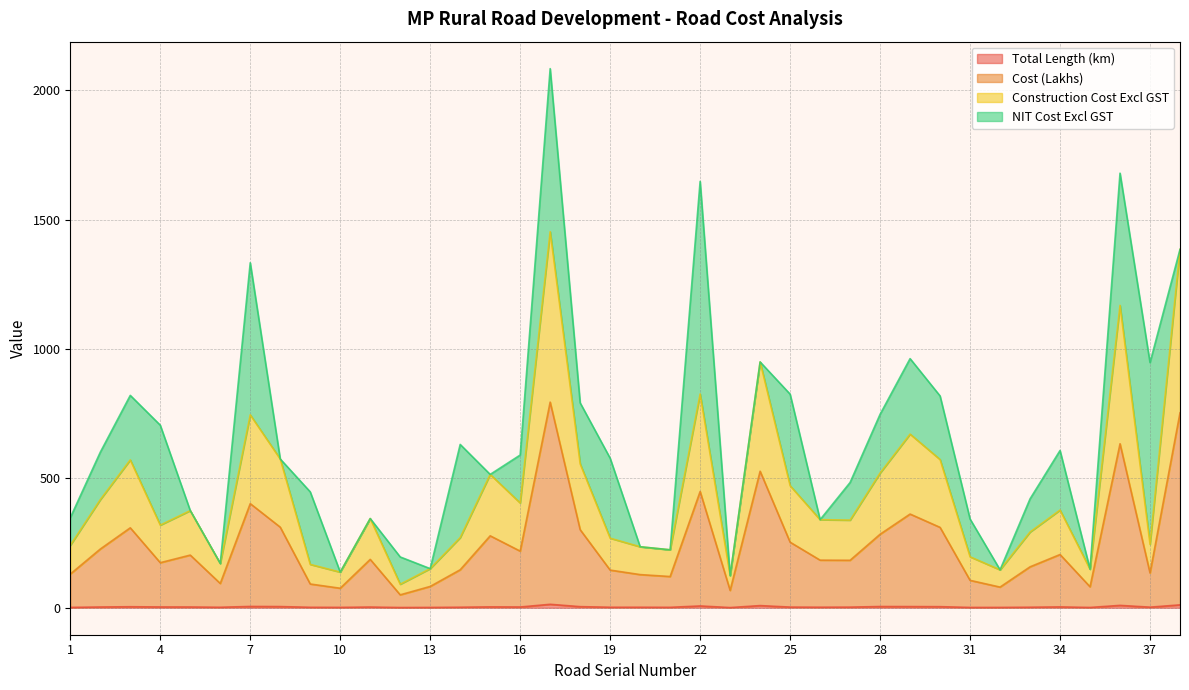

Between 10 and 13, which series saw the biggest shift?

Construction Cost Excl GST